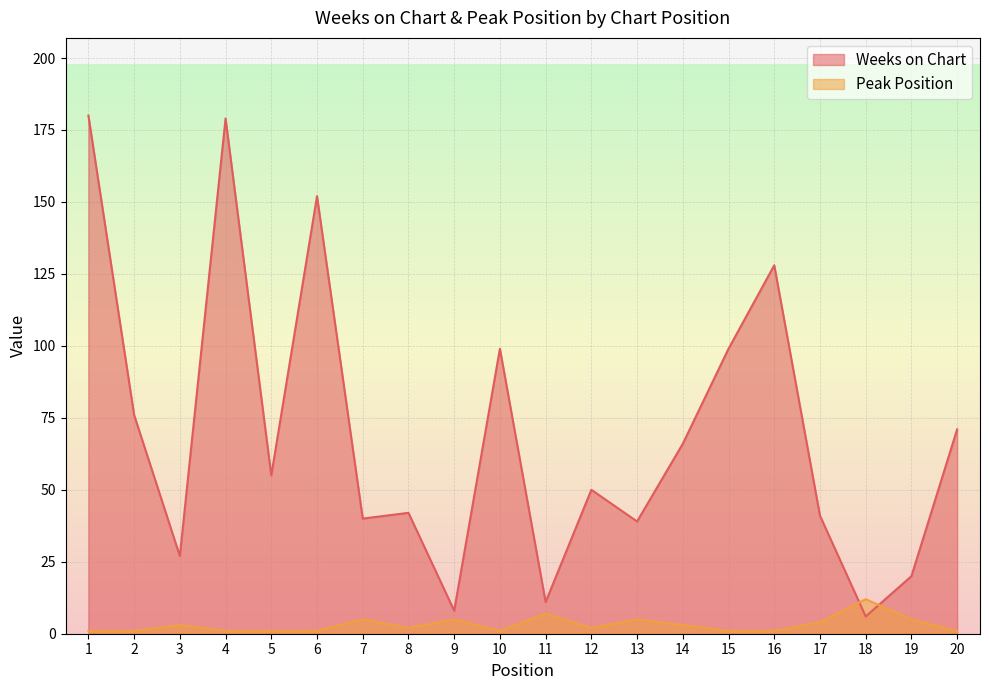

Where is Peak Position nearest to the value 6?

7